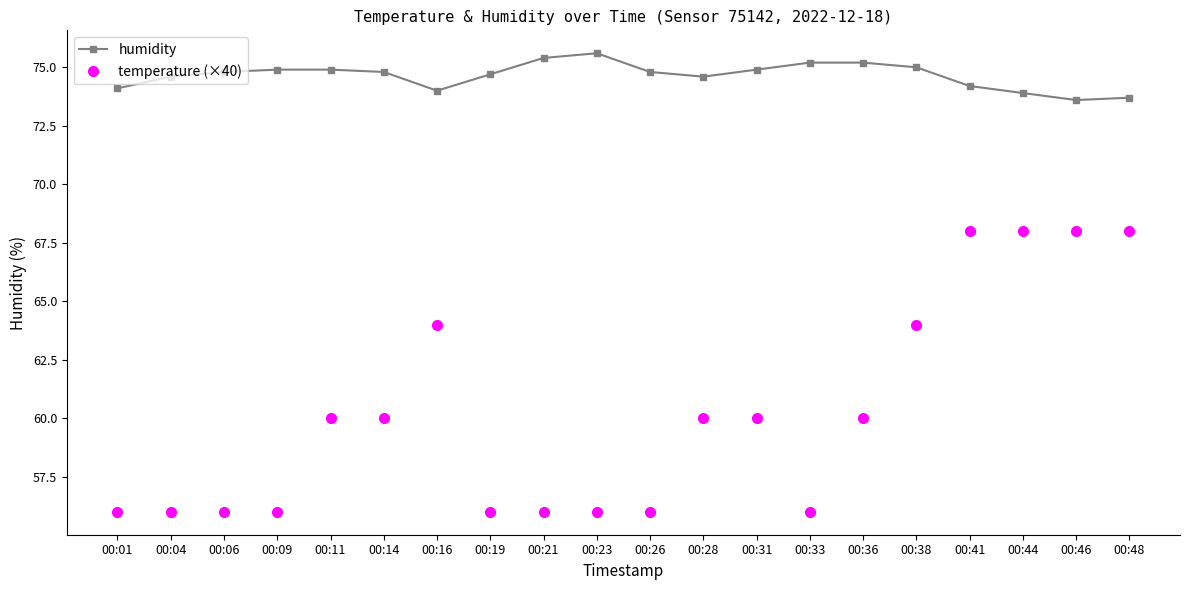

What is the total value across all series at 00:33?

131.2